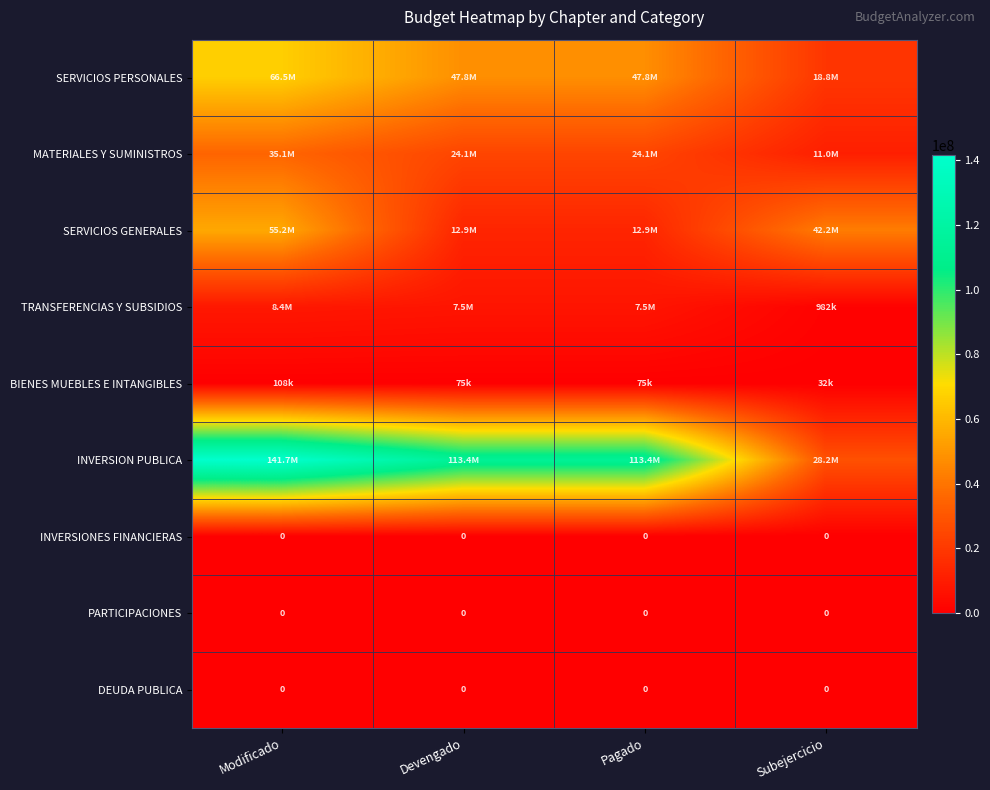

At which category is the sum across all series the highest?

Modificado